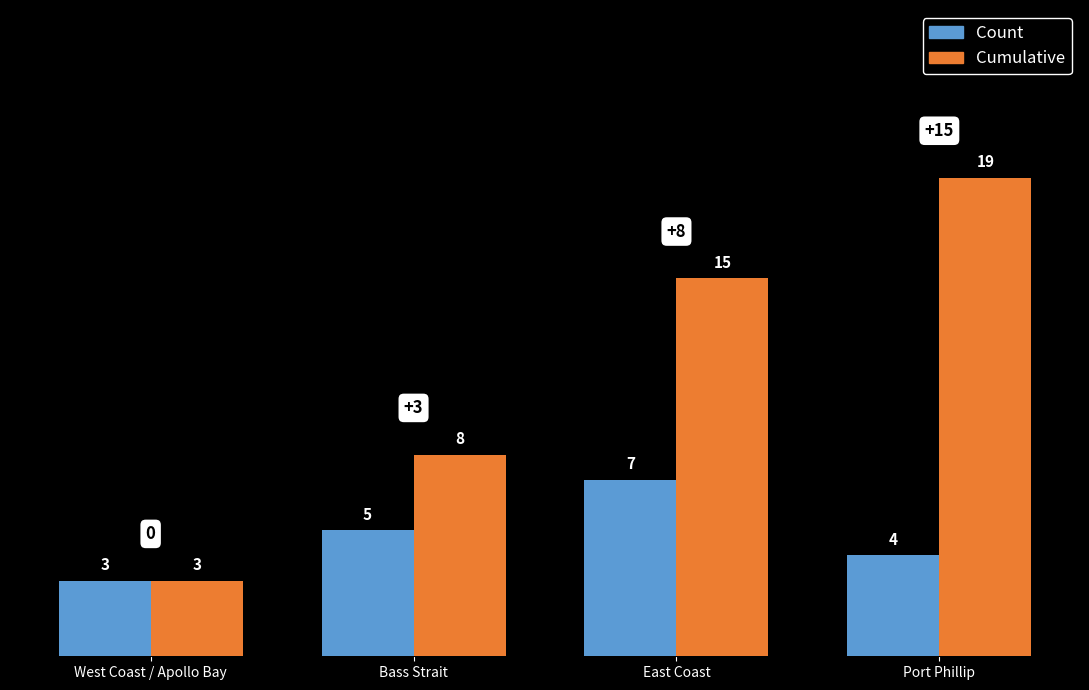

Where is Cumulative nearest to the value 11?

Bass Strait